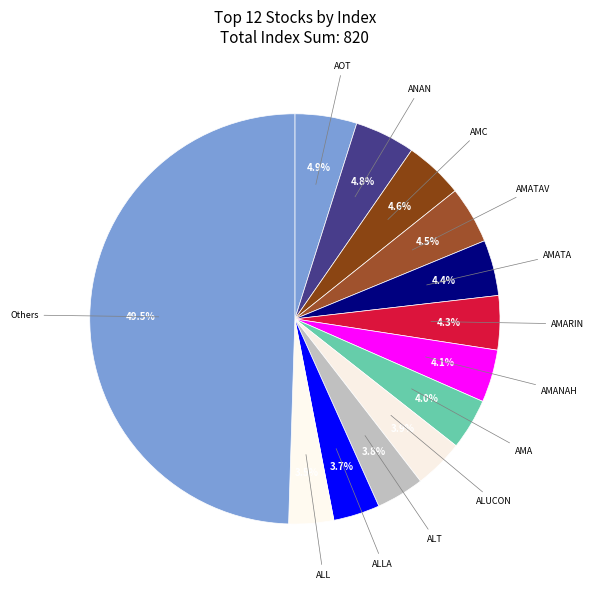

Does any single category account for the majority?

No